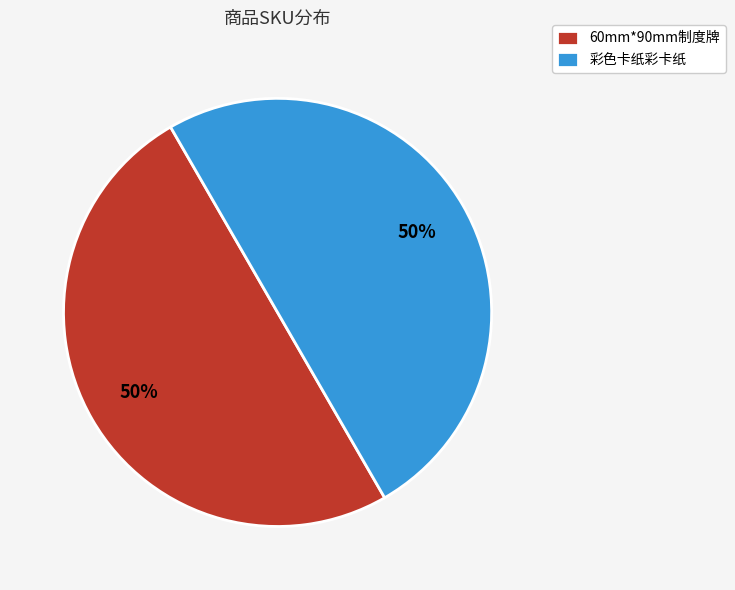

Is it true that 60mm*90mm制度牌 is 64% of the pie?

False